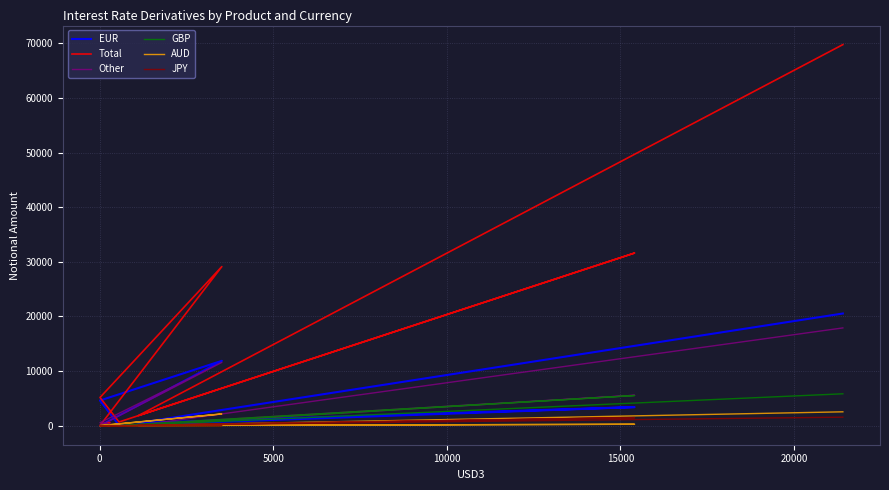

How many data points in Other are above 79?

4